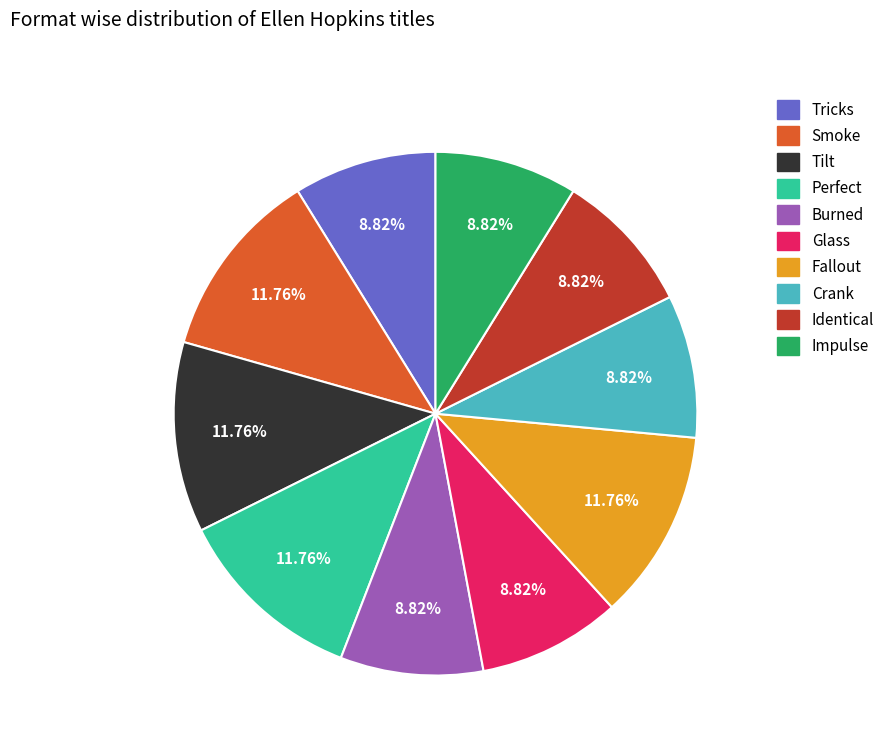

Approximately how many times larger is the value at Identical compared to Impulse?

1.0